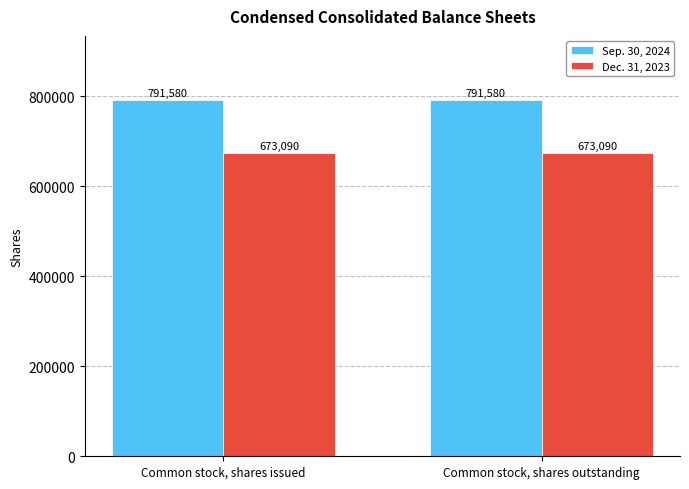

The Sep. 30, 2024 series shows 791580 at Common stock, shares outstanding. True or false?

True